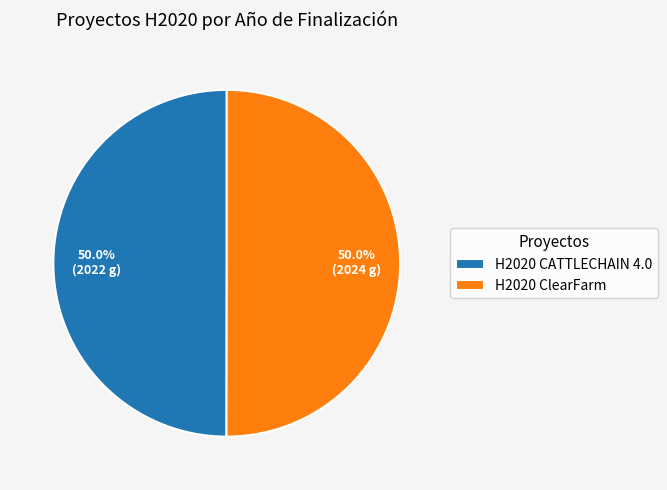

Approximately how many times larger is the value at H2020 ClearFarm compared to H2020 CATTLECHAIN 4.0?

1.0